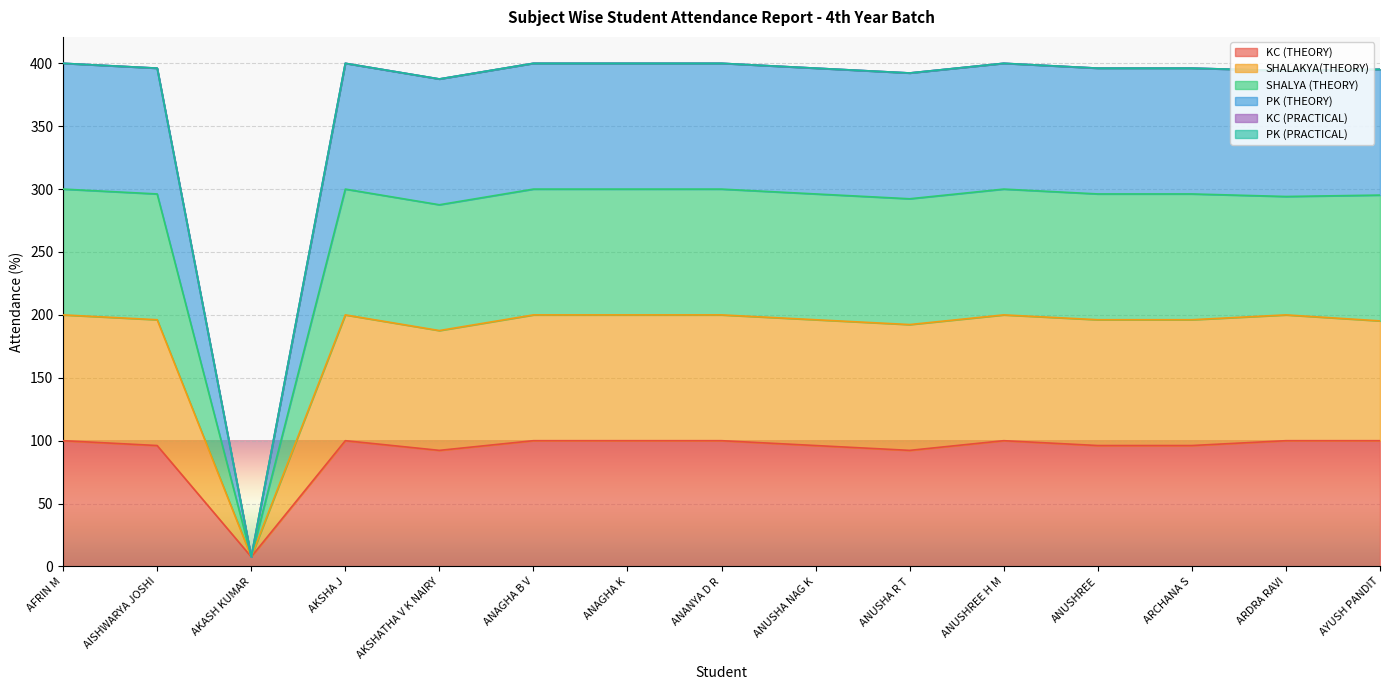

Which category has the lowest value in the PK (THEORY) series?

AKASH KUMAR